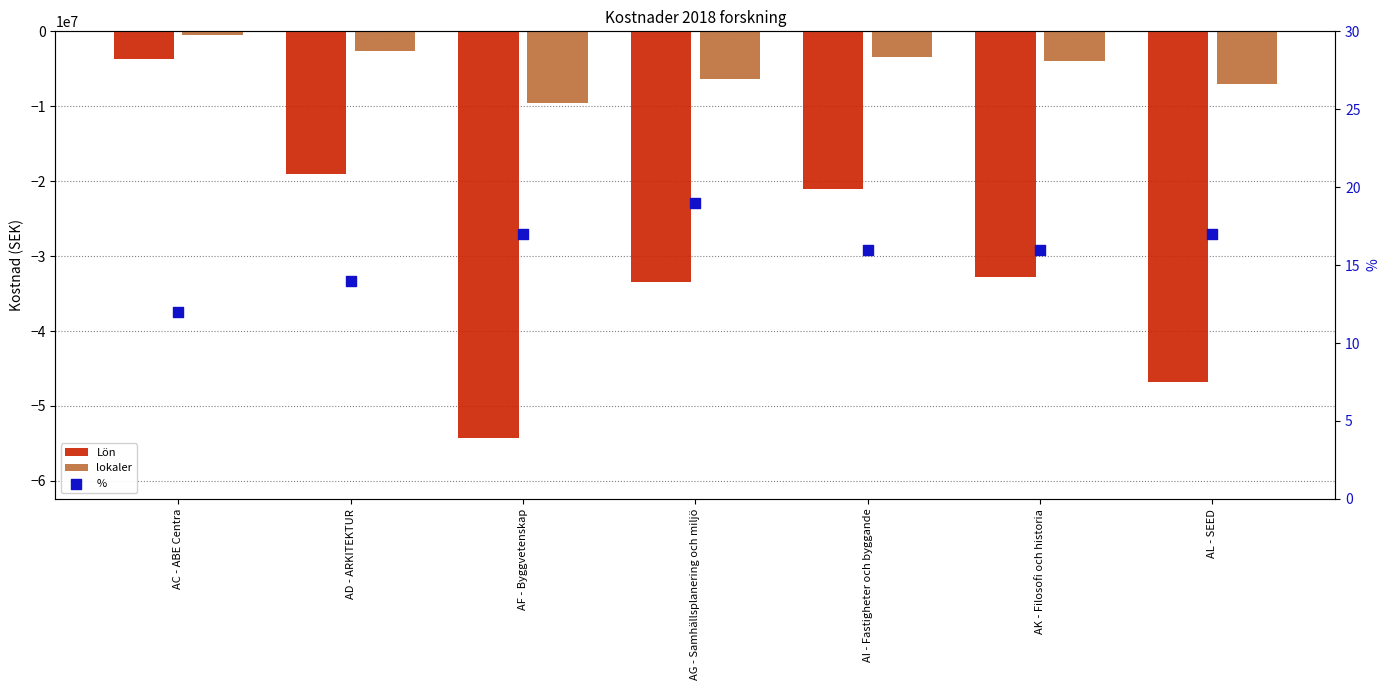

What are all the series names shown in the legend?

Lön, lokaler, %